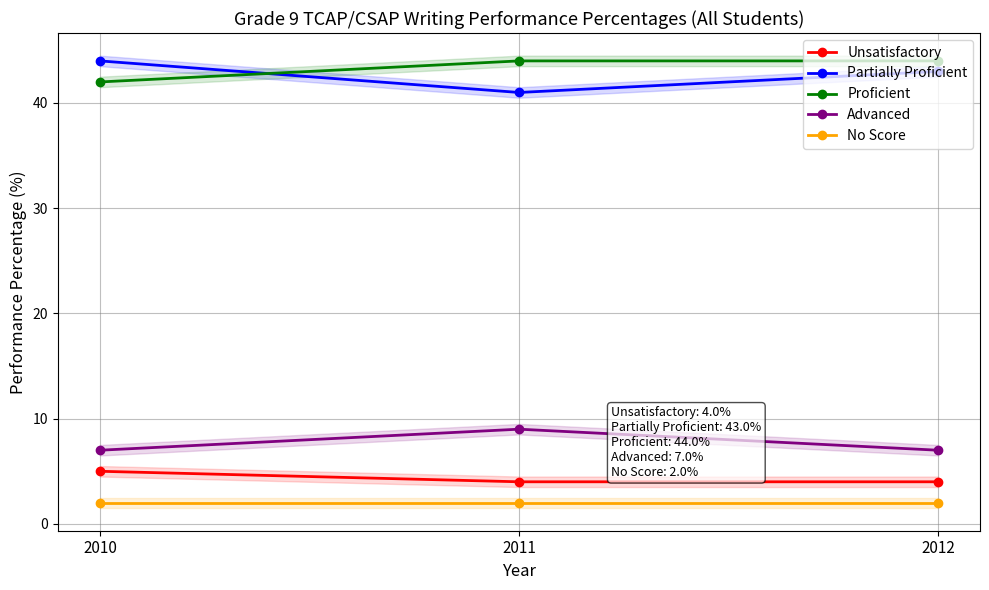

List the labels in order of Unsatisfactory value, largest first.

2010, 2011, 2012